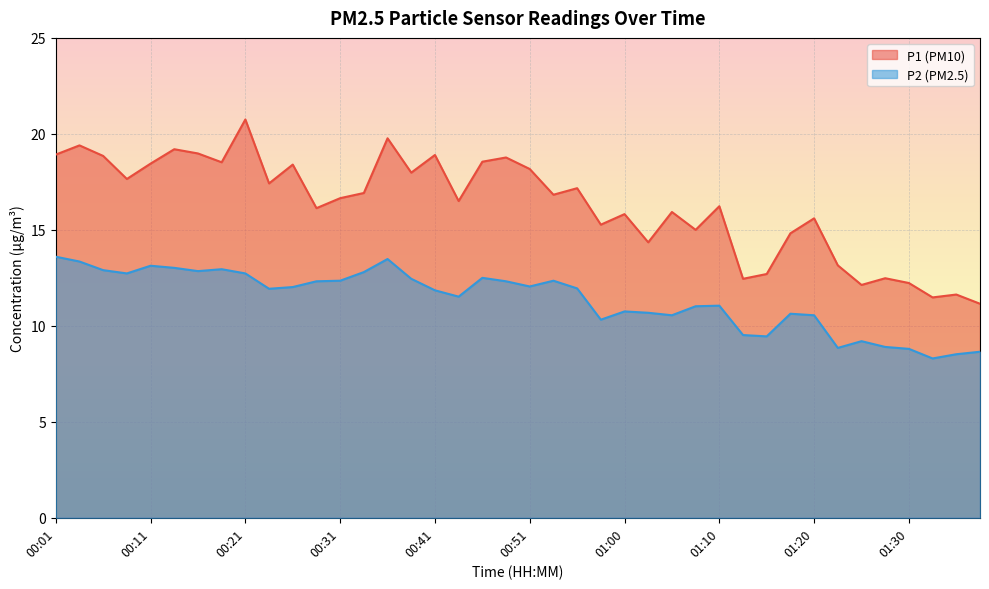

What is the difference between the highest and lowest values at 00:11?

5.3